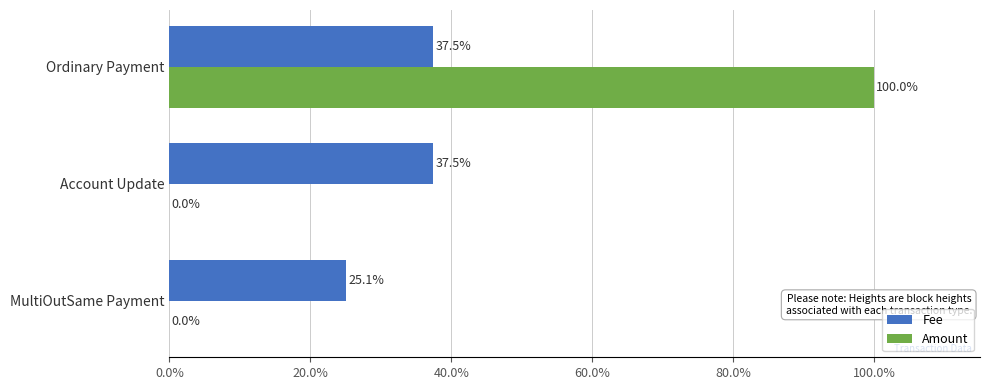

What is the highest value of the Fee series?

37.5